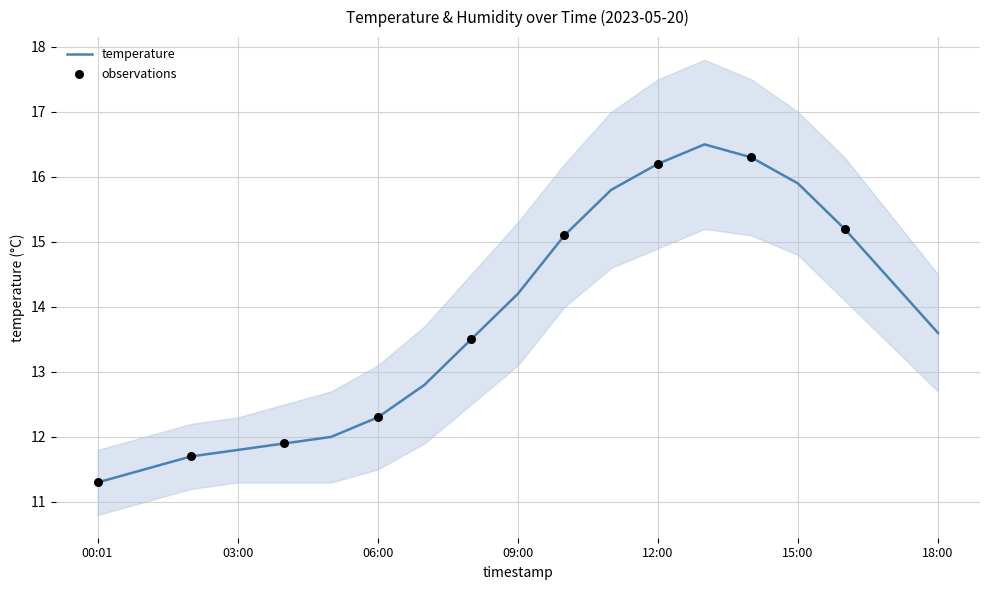

Between 16:00 and 11:00, which is larger?

11:00